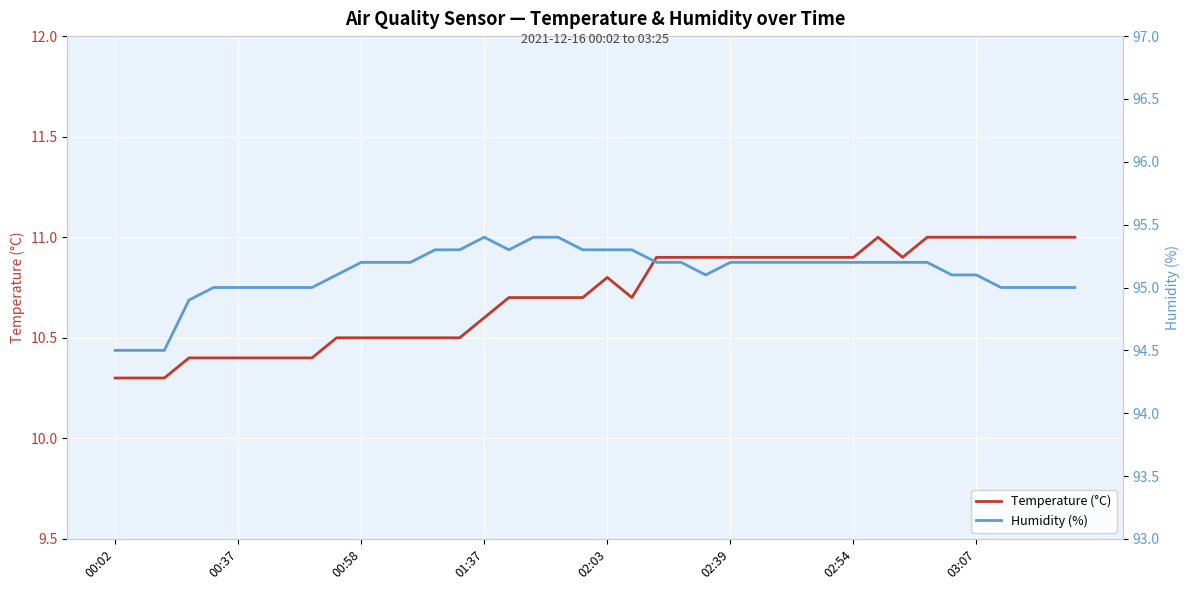

Which series has the largest range (max minus min)?

Humidity (%)